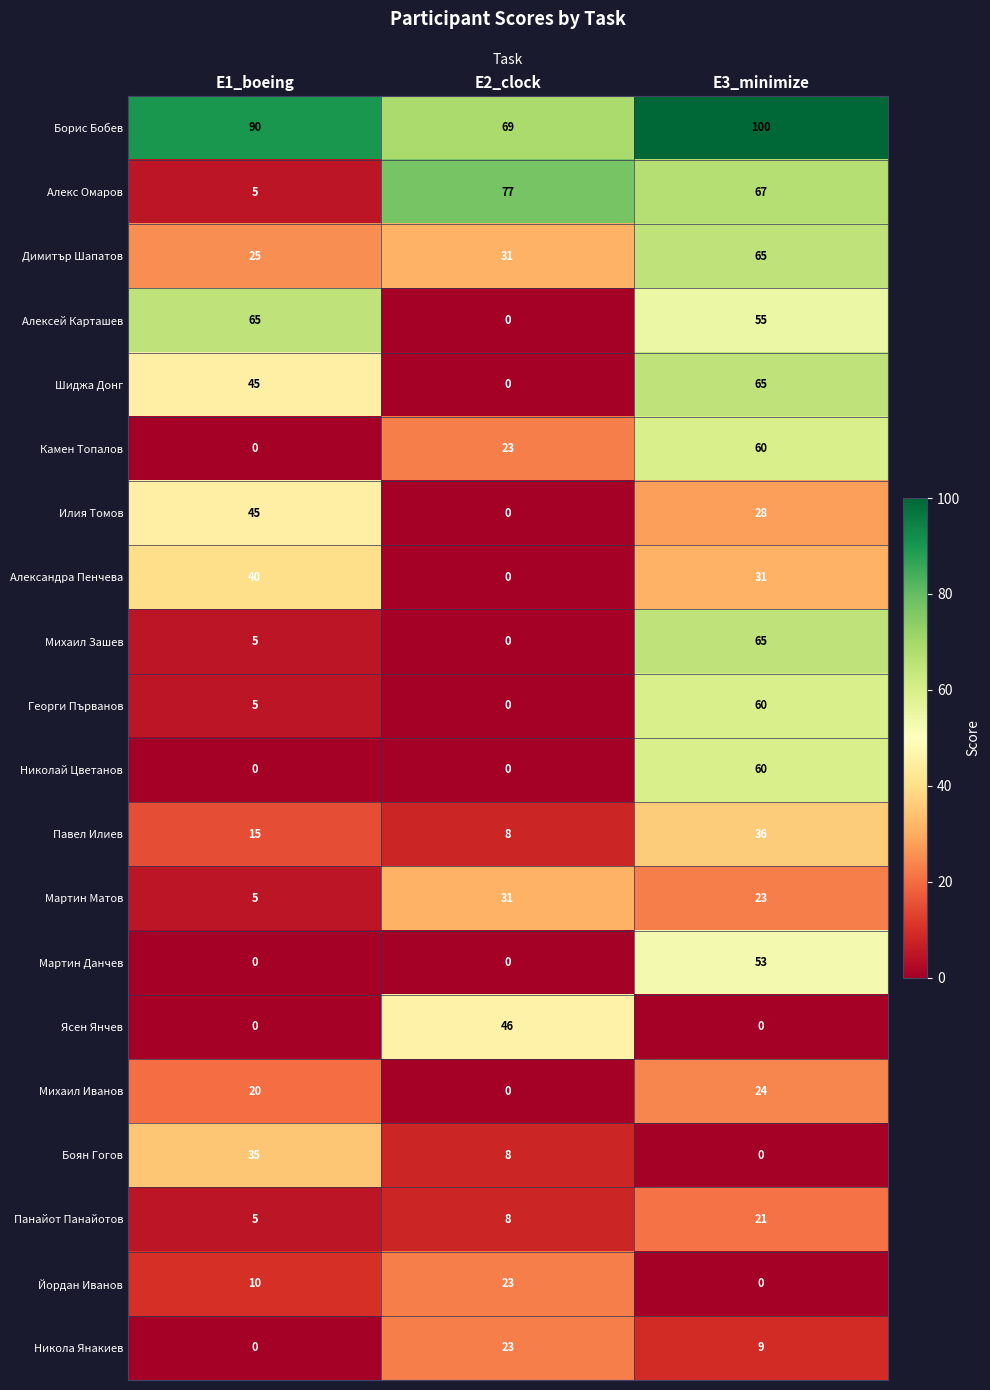

List the labels in order of Алекс Омаров value, largest first.

E2_clock, E3_minimize, E1_boeing